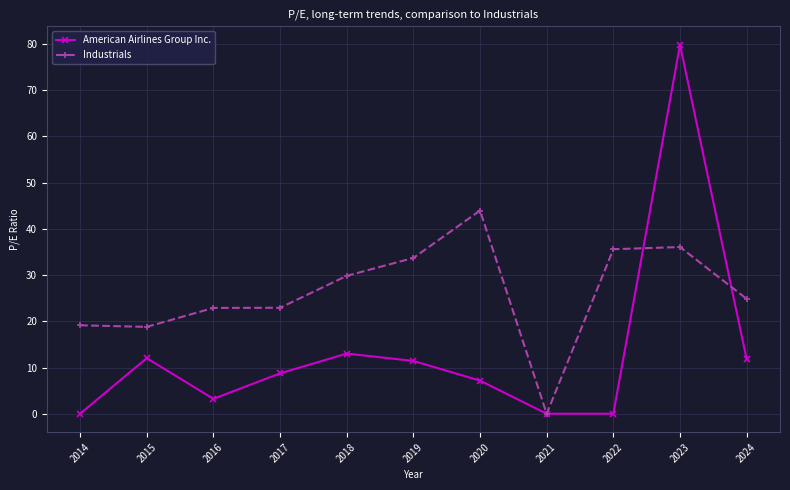

What is the value of the American Airlines Group Inc. point at the 6th from the left?

11.4